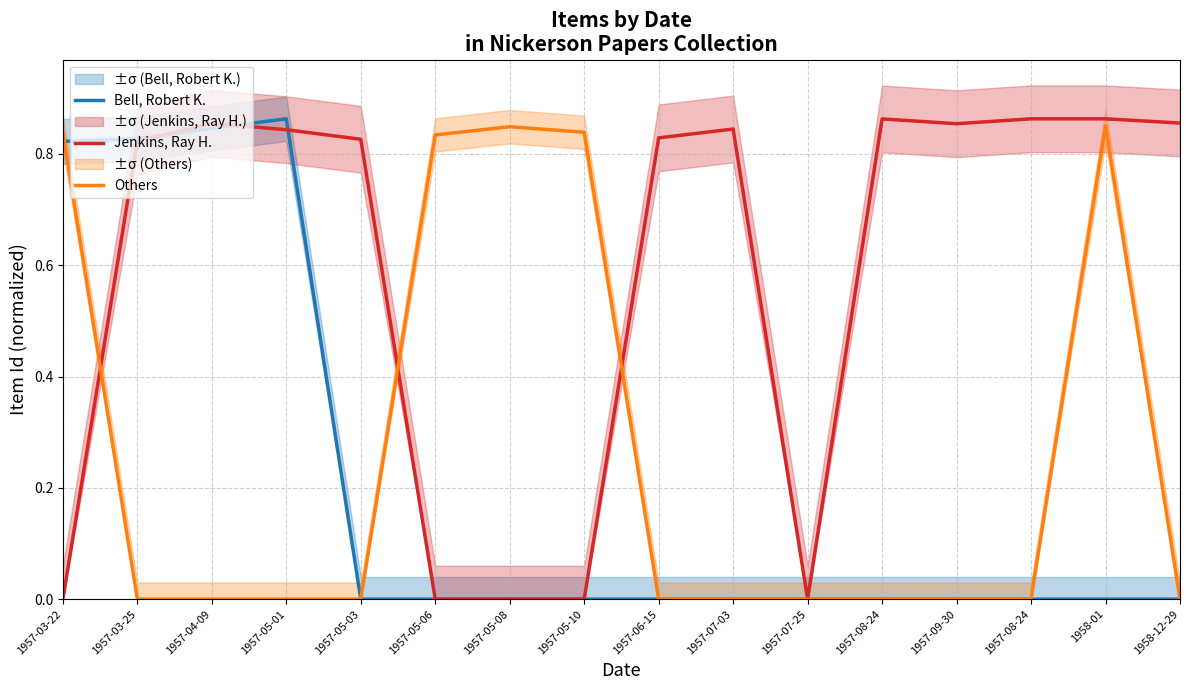

How many values in the Bell, Robert K. series exceed 0?

4